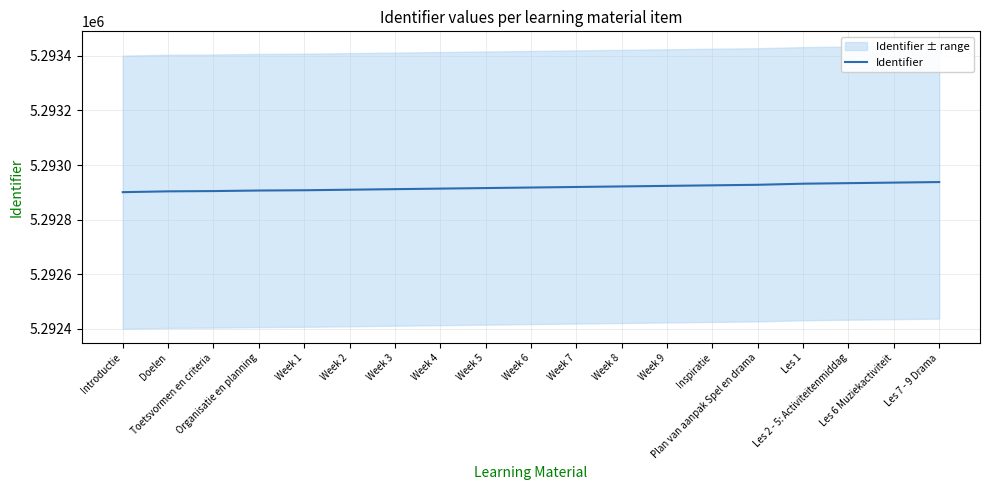

Rank the categories by value from lowest to highest.

Introductie, Doelen, Toetsvormen en criteria, Organisatie en planning, Week 1, Week 2, Week 3, Week 4, Week 5, Week 6, Week 7, Week 8, Week 9, Inspiratie, Plan van aanpak Spel en drama, Les 1, Les 2 - 5: Activiteitenmiddag, Les 6 Muziekactiviteit, Les 7 - 9 Drama